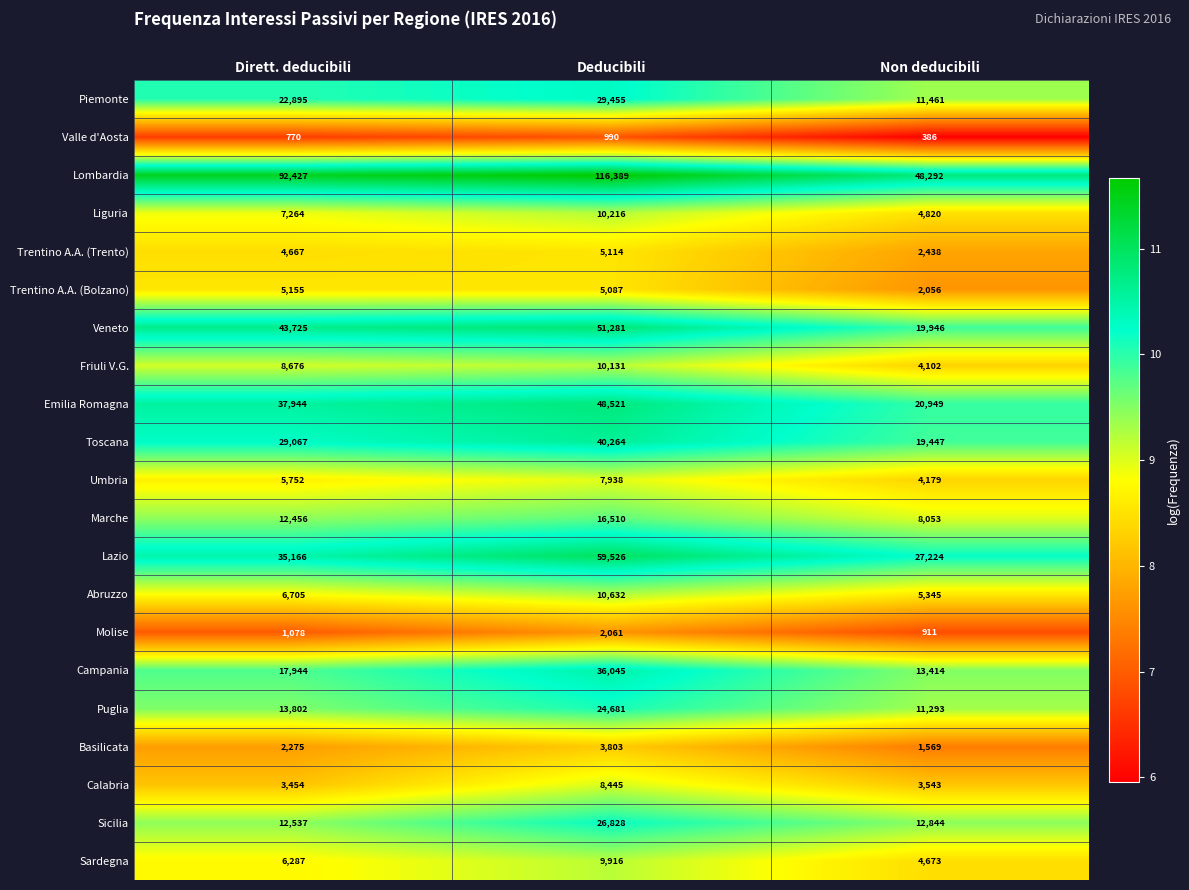

What value does the Puglia series have at Non deducibili?

11293